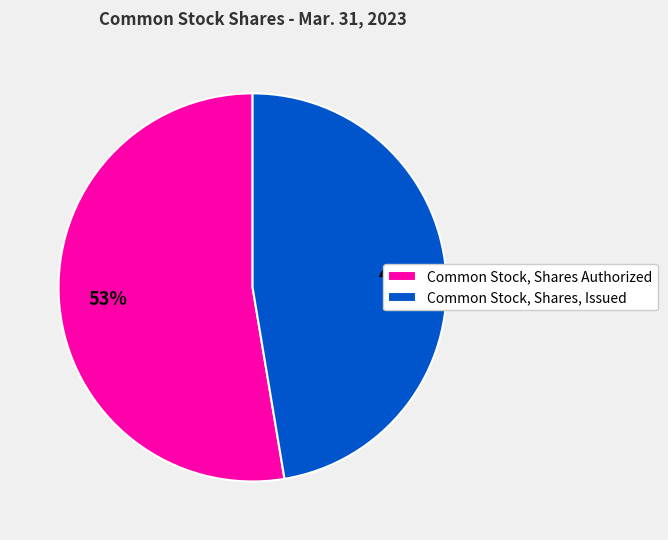

Combined, do Common Stock, Shares Authorized and Common Stock, Shares, Issued account for over 50%?

Yes